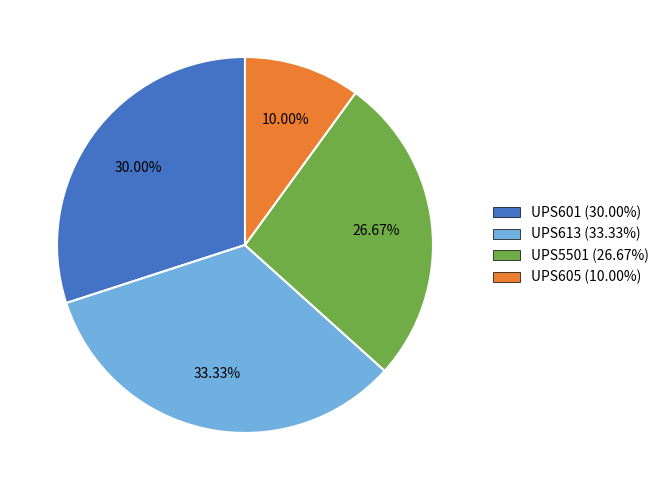

Rank the categories by value from lowest to highest.

UPS605, UPS5501, UPS601, UPS613